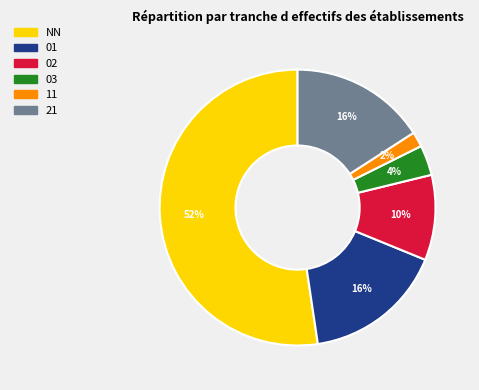

Which has a higher value, 01 or NN?

NN